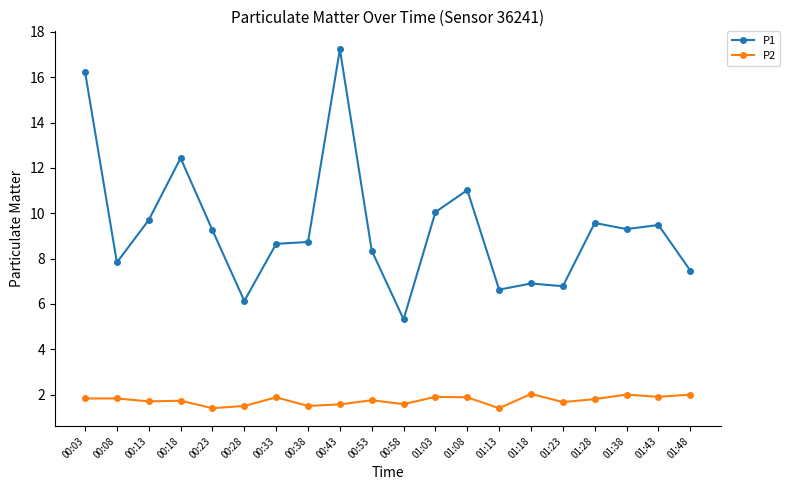

True or false: P1 has a value of 2.4 at 00:33.

False